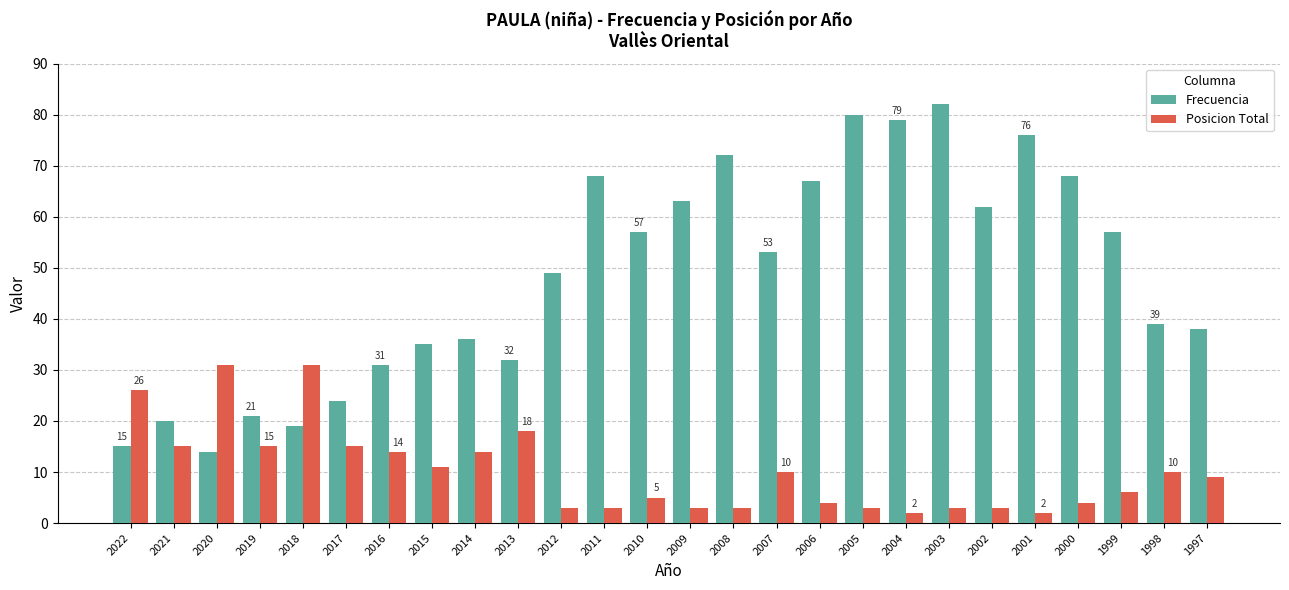

How many groups of bars are there?

26